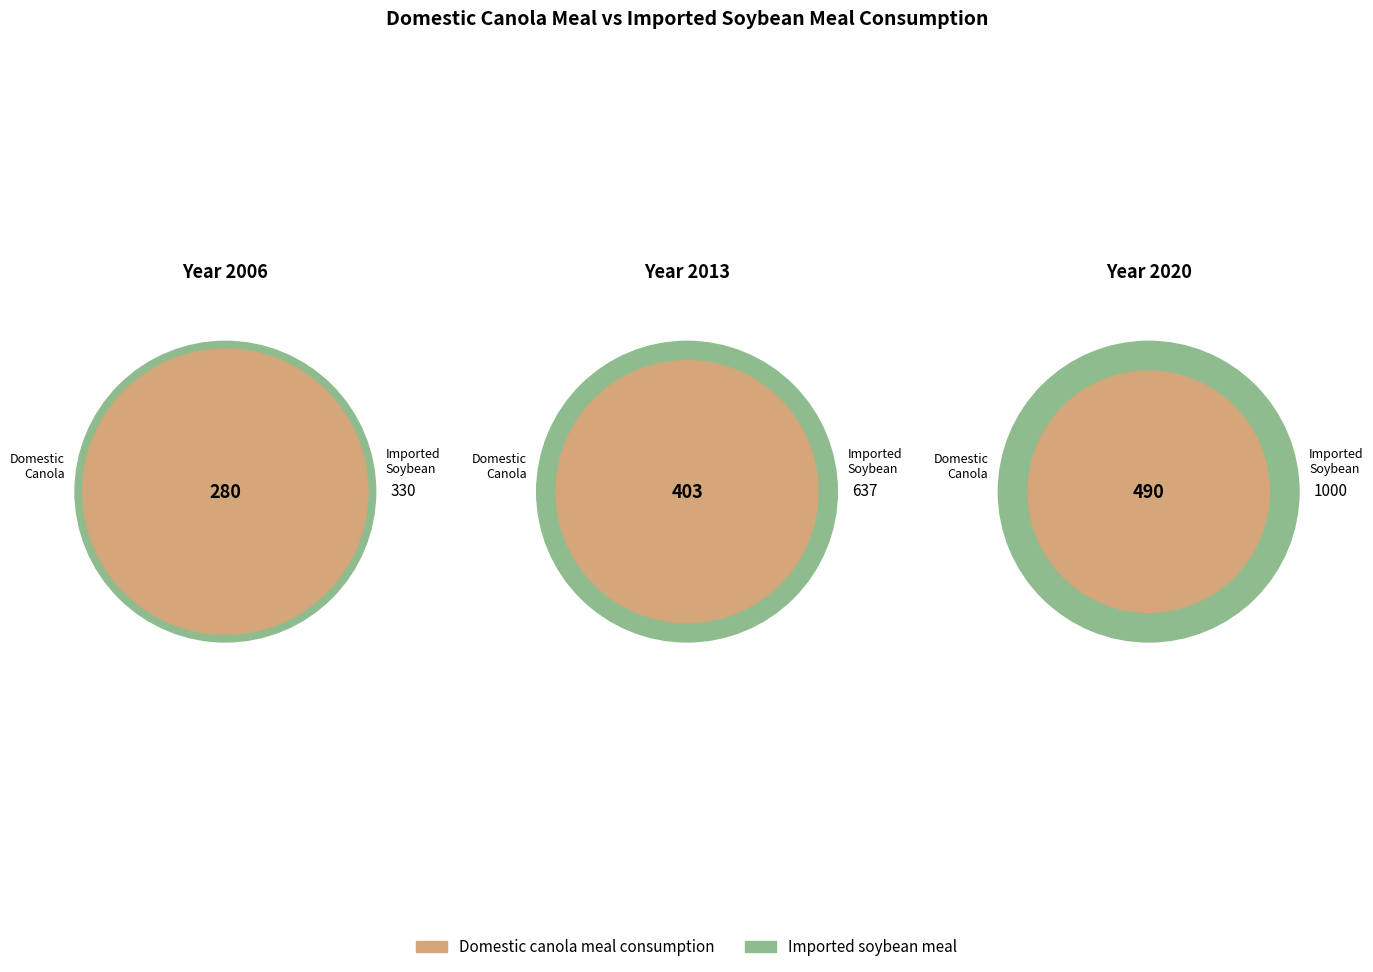

To the nearest percent, what is the average slice percentage?

7%